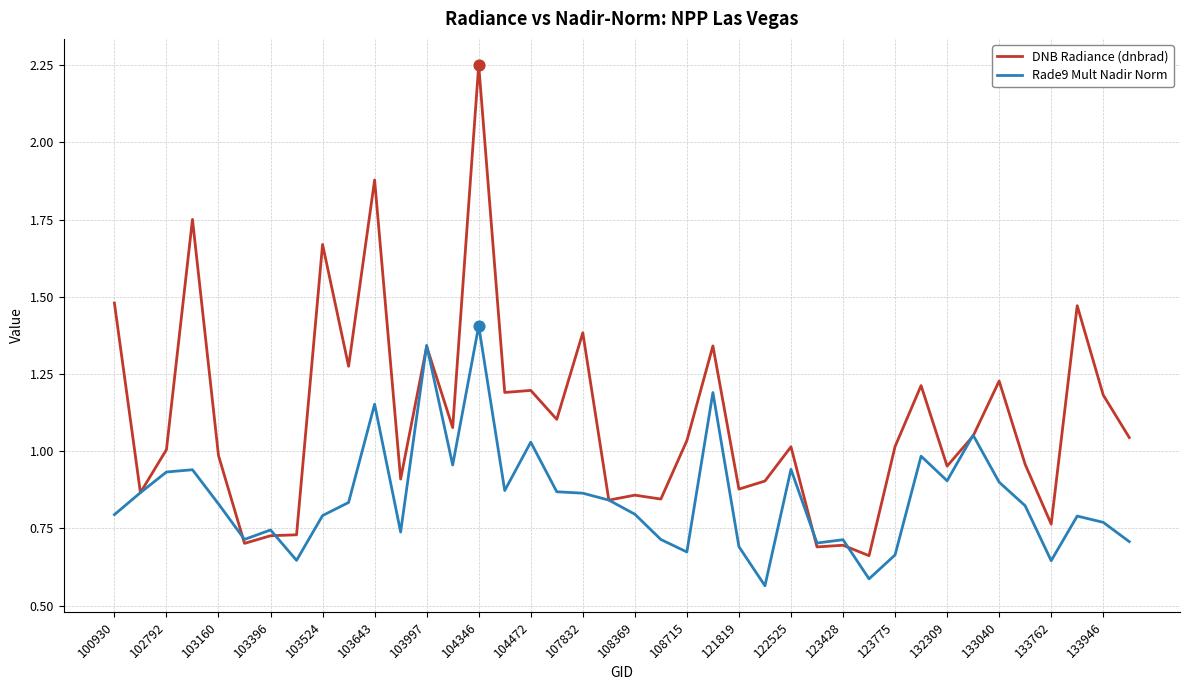

Which series has the widest spread of values?

DNB Radiance (dnbrad)